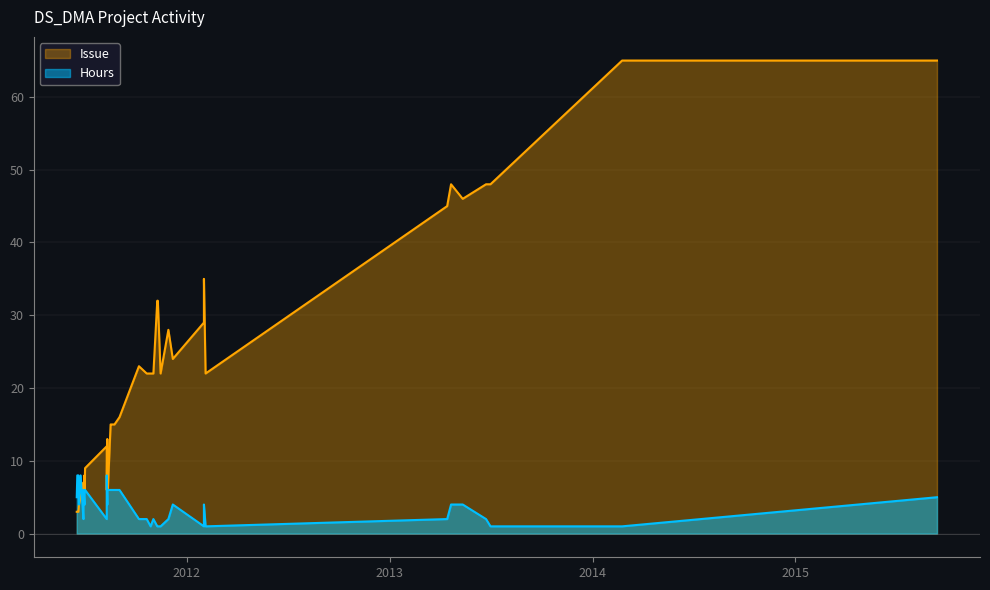

Which series has the widest spread of values?

Issue